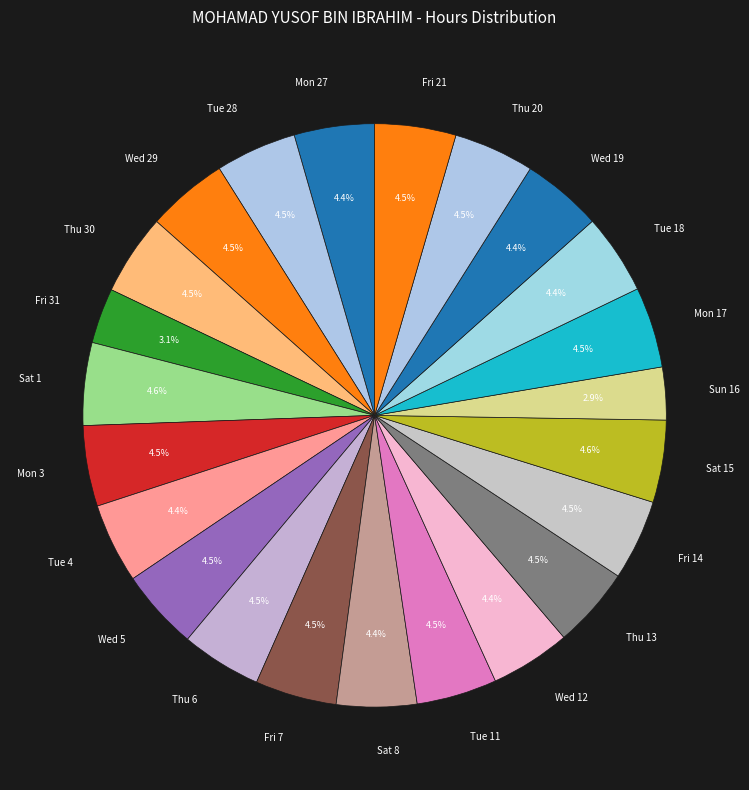

Is the sum of Sat 8 and Wed 5 greater than half?

No